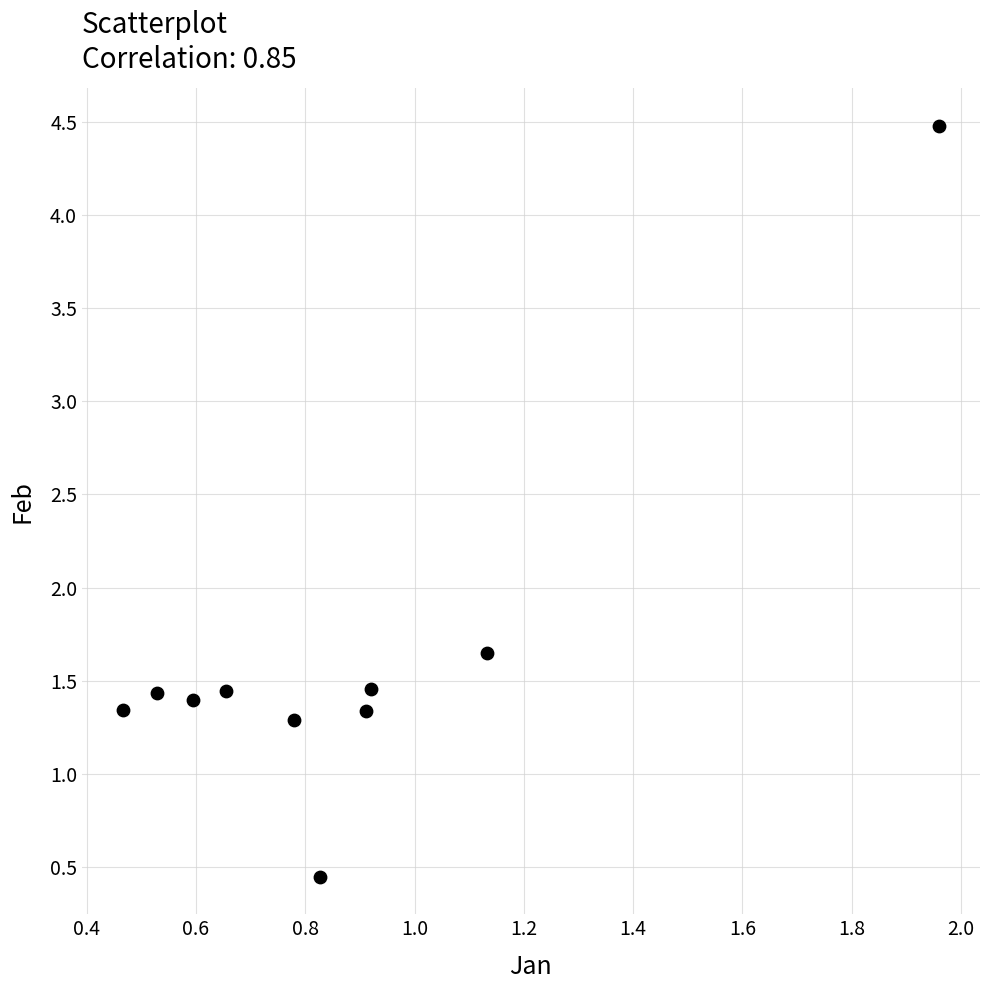

What is the range of Y values (max minus min)?

4.0